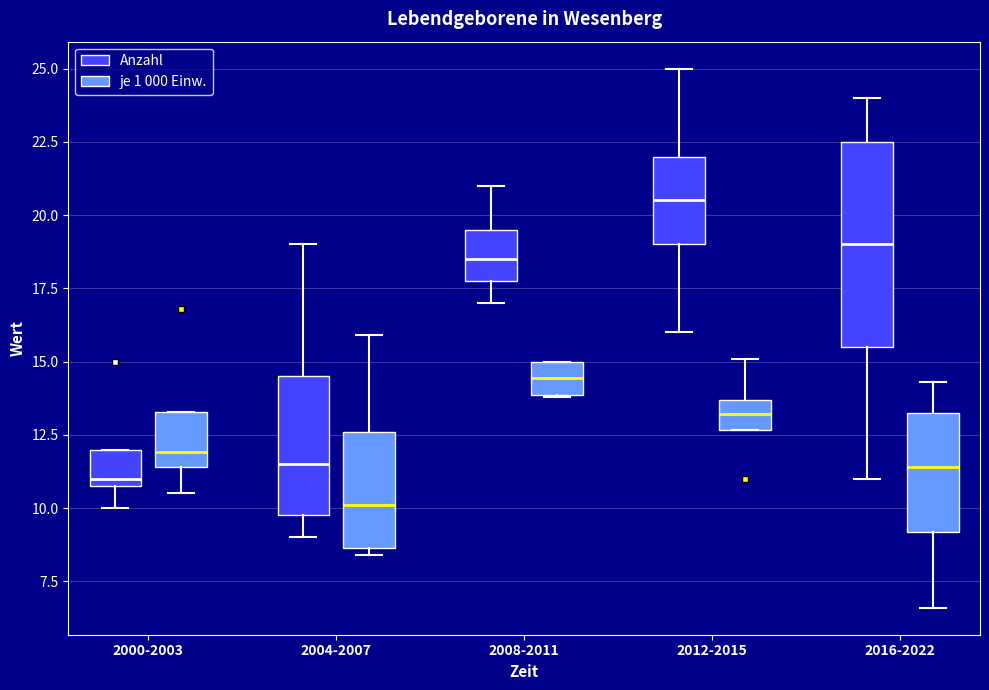

Reading left to right, read every box against the y-axis: the position of its median line, the range the box covers, and the ends of its whiskers. The values are not printed on the chart, so give them approximately, as read against the axis.

2000-2003 (Anzahl): median 11.0 (just above the box's lower edge), box 11.0 to 12.0, whiskers 10.0 to 12.0
2000-2003 (je 1 000 Einw.): median 12.0, box 11.5 to 13.5, whiskers 10.5 to 13.5
2004-2007 (Anzahl): median 11.5, box 10.0 to 14.5, whiskers 9.0 to 19.0
2004-2007 (je 1 000 Einw.): median 10.0, box 8.5 to 12.5, whiskers 8.5 (just below the box's lower edge) to 16.0
2008-2011 (Anzahl): median 18.5, box 18.0 to 19.5, whiskers 17.0 to 21.0
2008-2011 (je 1 000 Einw.): median 14.5, box 14.0 to 15.0, whiskers 14.0 to 15.0
2012-2015 (Anzahl): median 20.5, box 19.0 to 22.0, whiskers 16.0 to 25.0
2012-2015 (je 1 000 Einw.): median 13.0, box 12.5 to 13.5, whiskers 12.5 to 15.0
2016-2022 (Anzahl): median 19.0, box 15.5 to 22.5, whiskers 11.0 to 24.0
2016-2022 (je 1 000 Einw.): median 11.5, box 9.0 to 13.5, whiskers 6.5 to 14.5